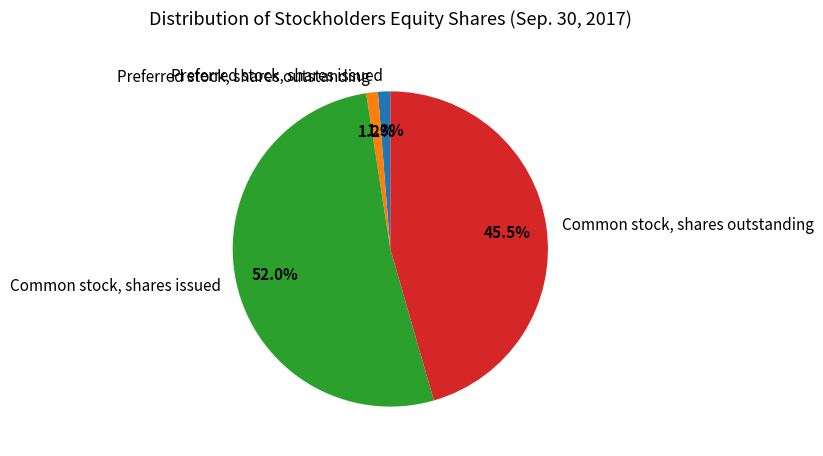

Rank the categories by value from lowest to highest.

Preferred stock, shares outstanding, Preferred stock, shares issued, Common stock, shares outstanding, Common stock, shares issued